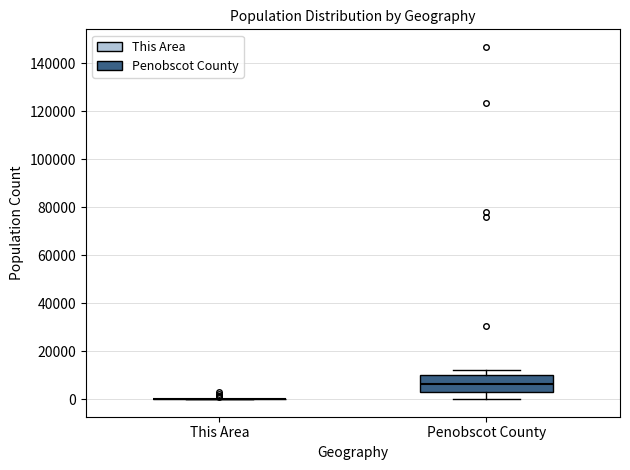

Reading left to right, read every box against the y-axis: the position of its median line, the range the box covers, and the ends of its whiskers. The values are not printed on the chart, so give them approximately, as read against the axis.

This Area: box collapsed to a line at 0, whiskers 0 to 0
Penobscot County: median 6000, box 2000 to 10000, whiskers 0 to 12000